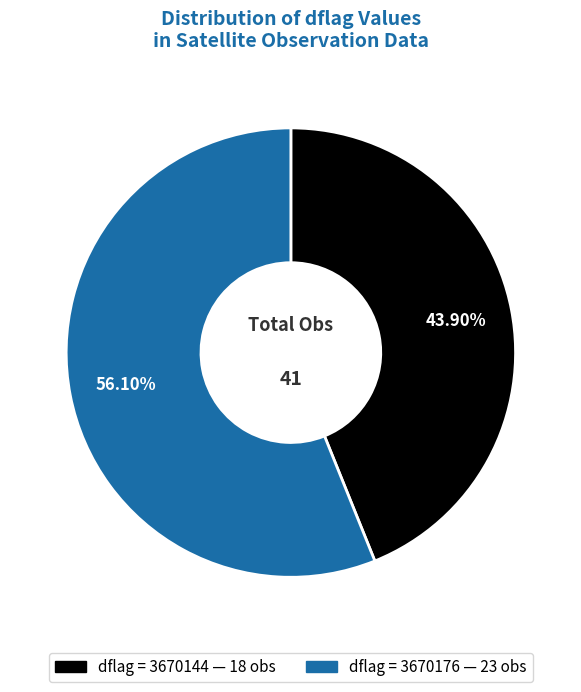

Is there a majority slice in this chart?

Yes